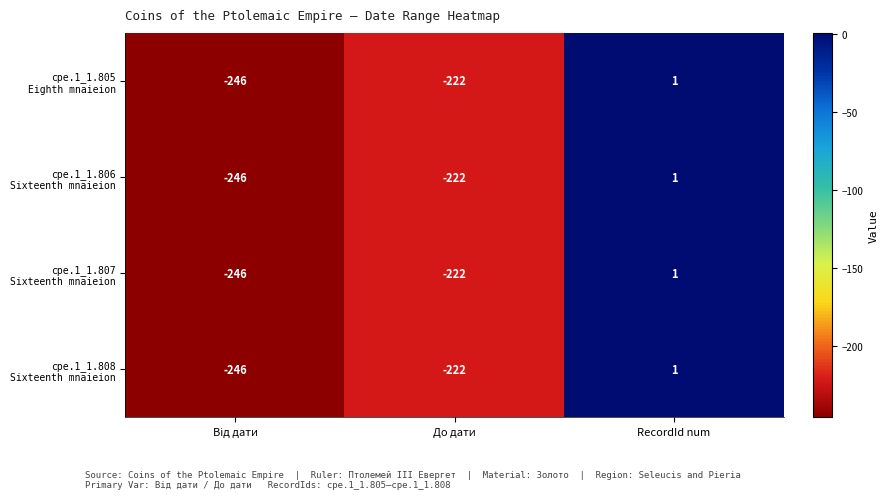

At which category is the sum across all series the highest?

RecordId num